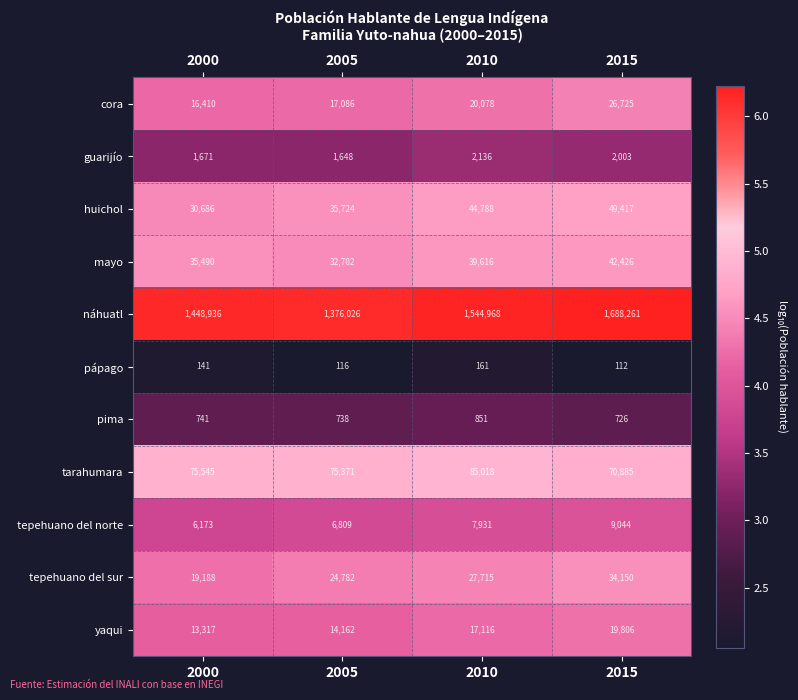

Where is tepehuano del norte nearest to the value 7608?

2010